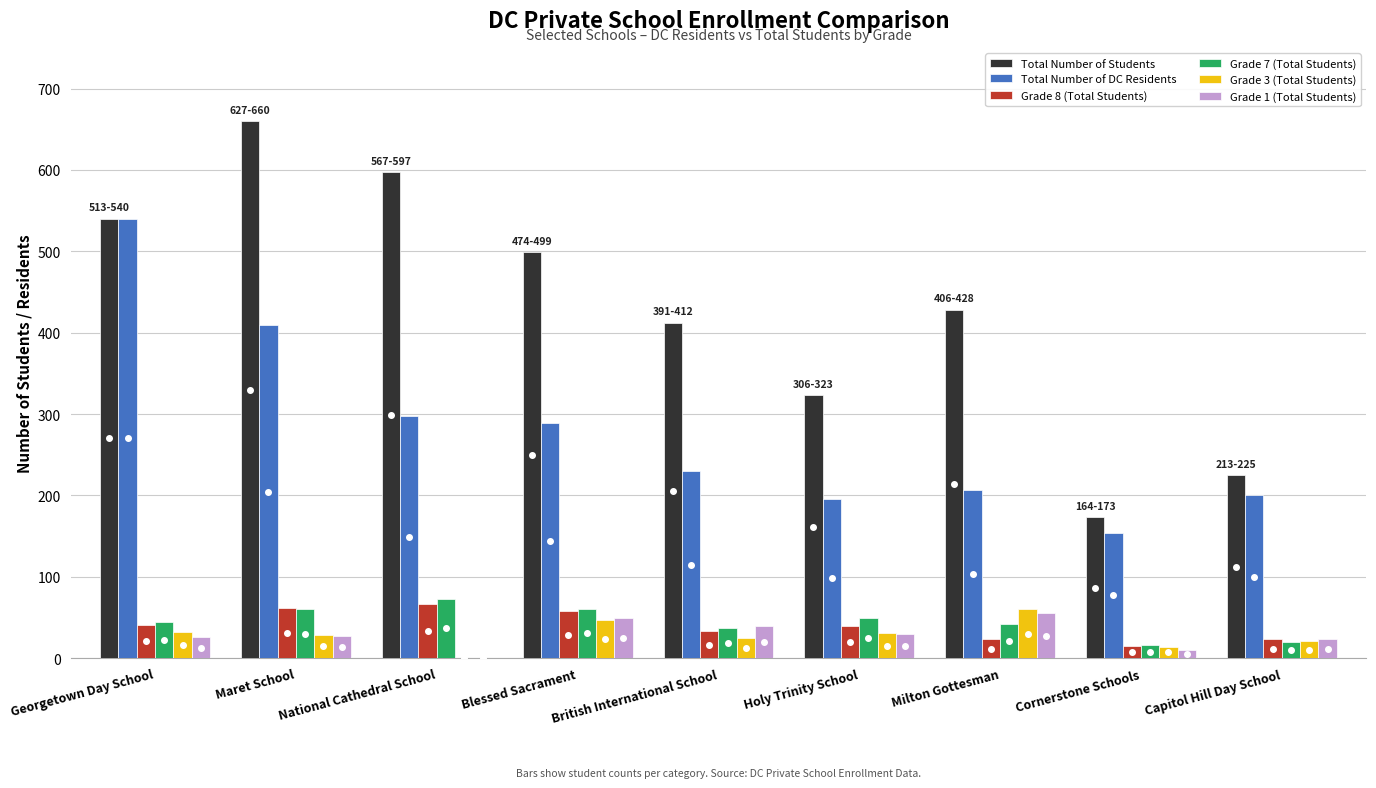

At which label does Total Number of DC Residents first exceed 230?

Georgetown Day School